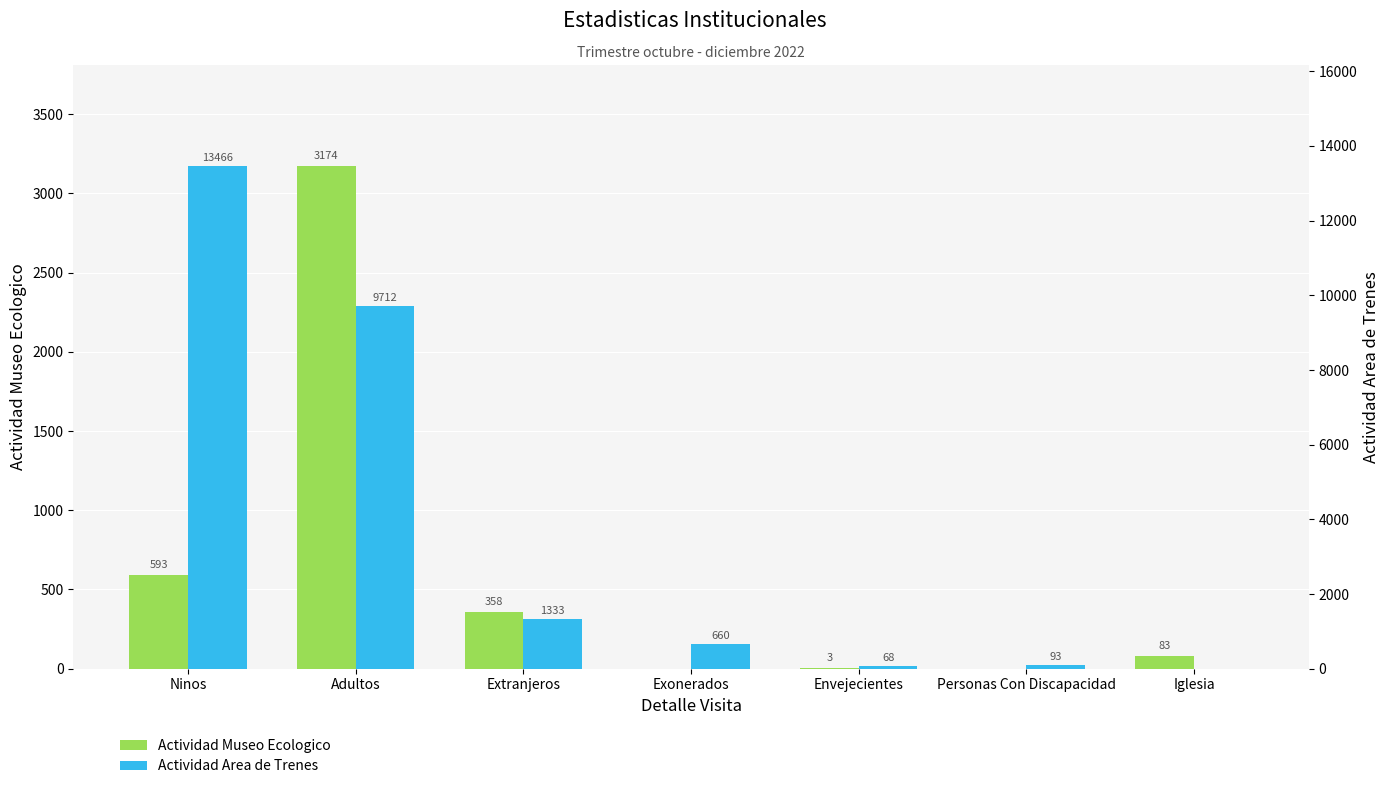

Is the value of Actividad Area de Trenes at Envejecientes greater than the value of Actividad Museo Ecologico at Personas Con Discapacidad?

Yes